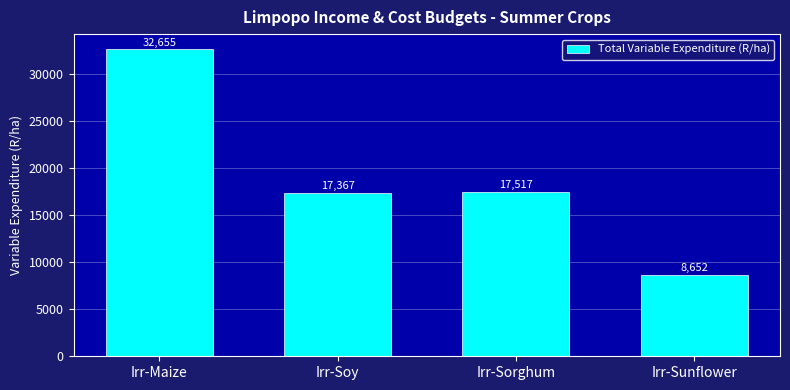

What is the minimum value shown in the chart?

8652.3